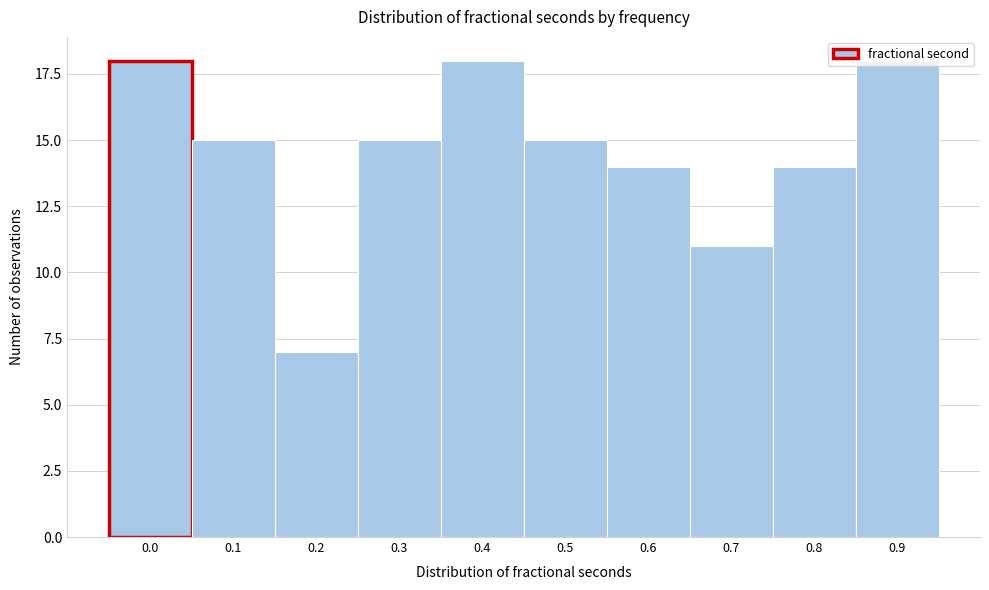

What is the value of the 4th bar from the left?

15